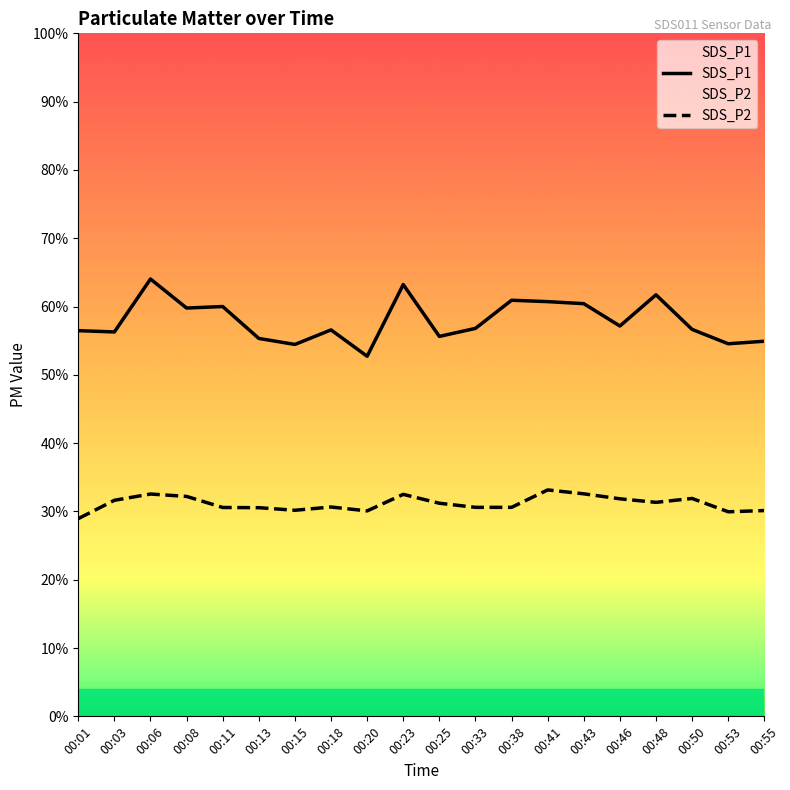

Rank the series at 00:43 from lowest to highest value.

SDS_P2, SDS_P1